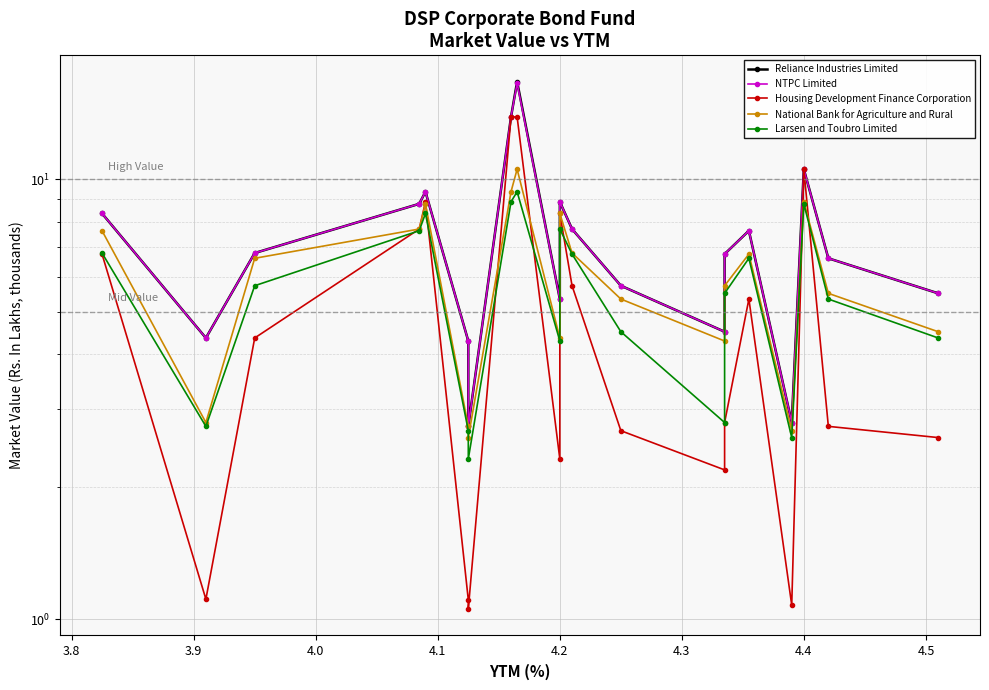

What is the difference between the highest and lowest values at 4.3?

1.7